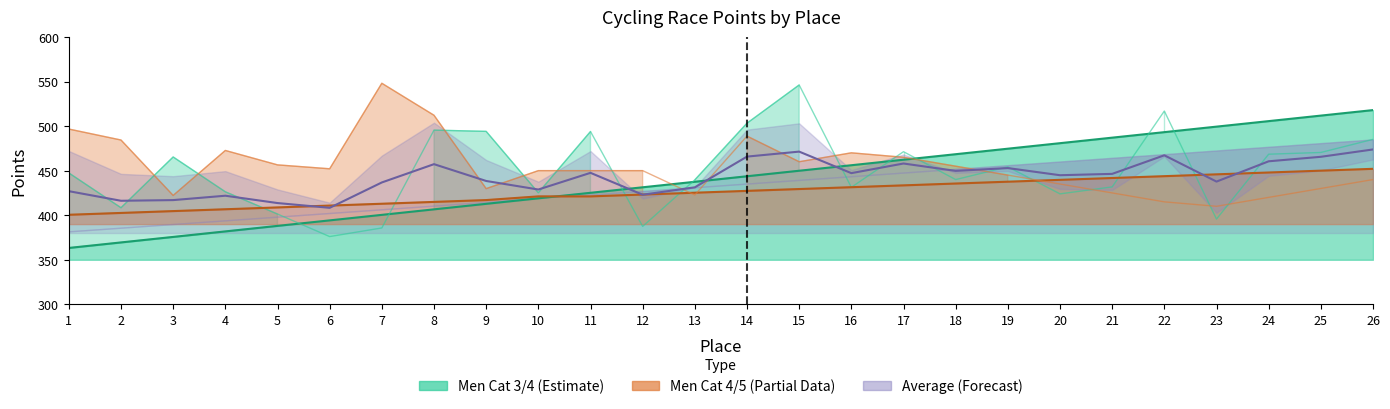

At which category is the sum across all series the highest?

26